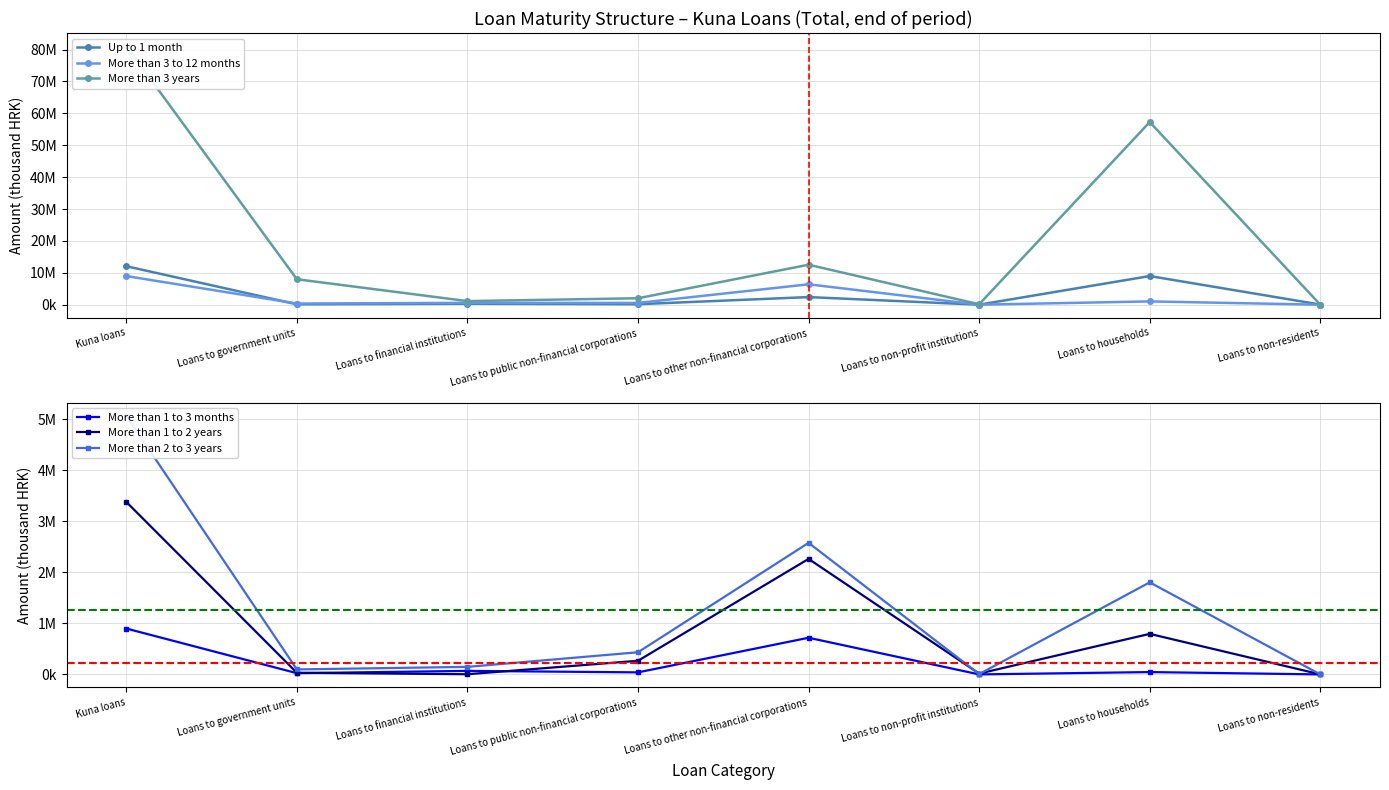

In More than 3 years, how many points are lower than both neighbors (excluding endpoints)?

2